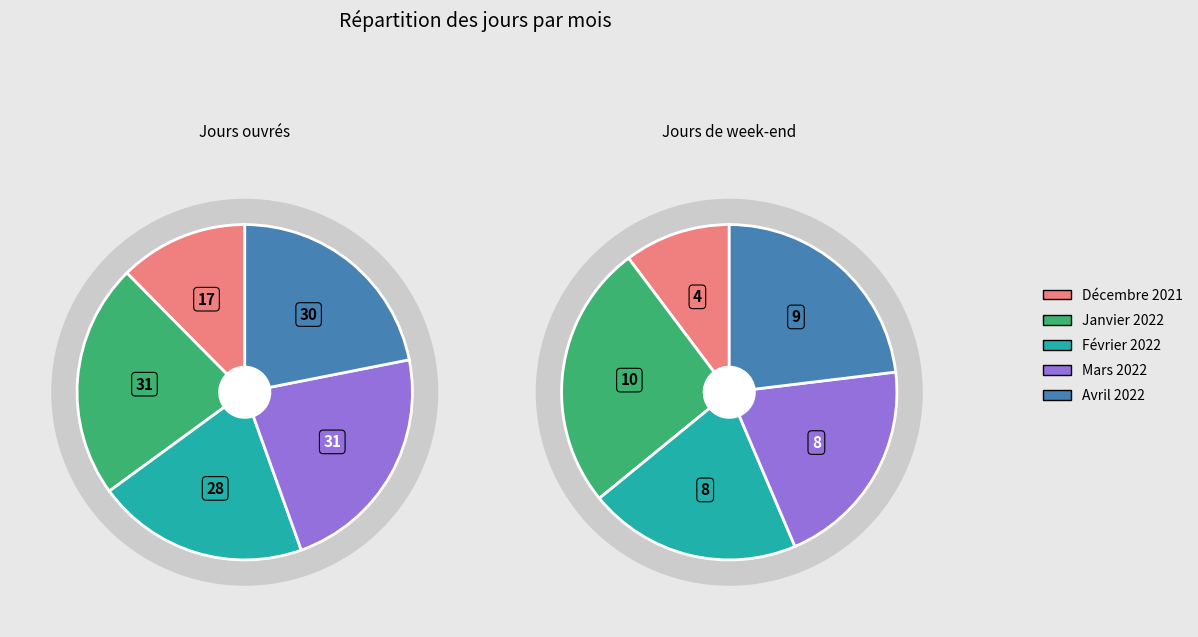

Rank the categories by value from highest to lowest.

Janvier 2022, Mars 2022, Avril 2022, Février 2022, Décembre 2021